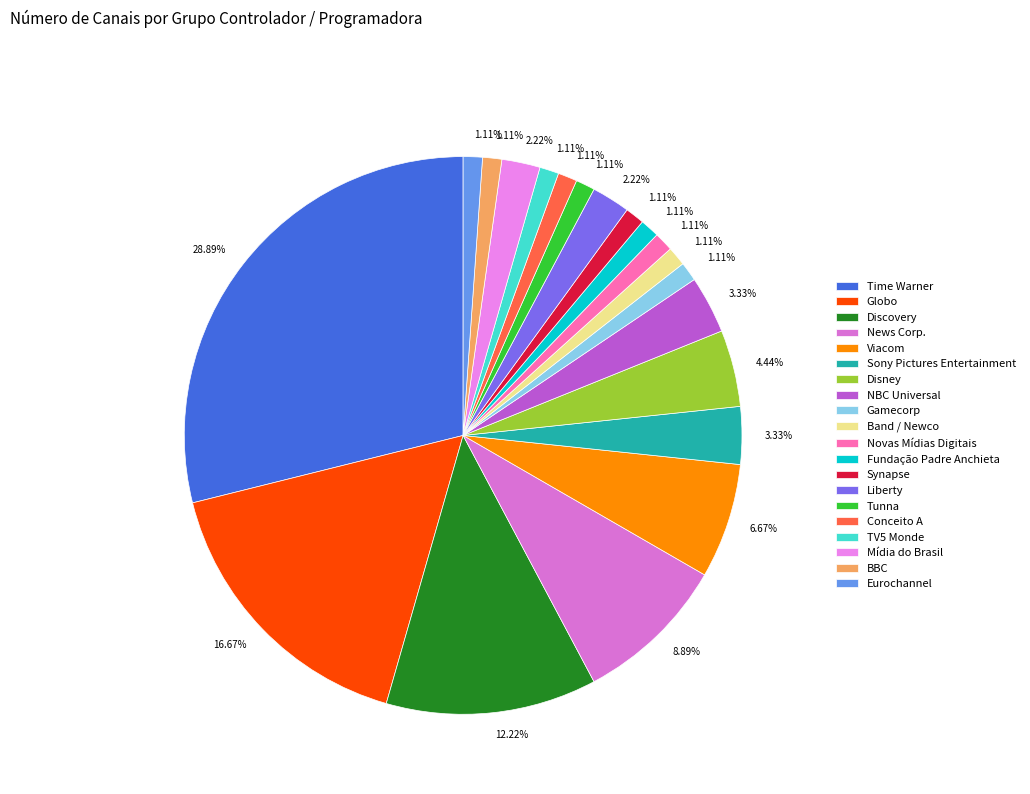

What percentage is the BBC slice, to the nearest percent?

1%